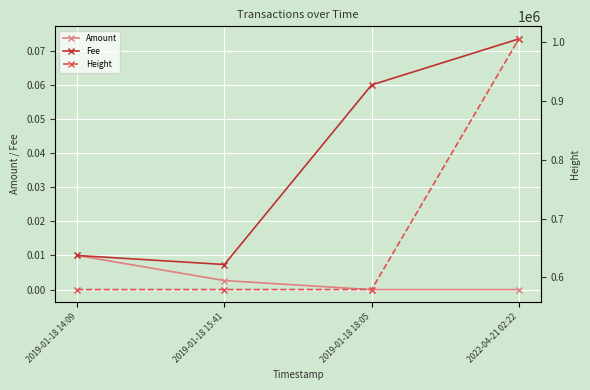

The value of Height at 2022-04-21 02:22 is 1005561.0. True or false?

True